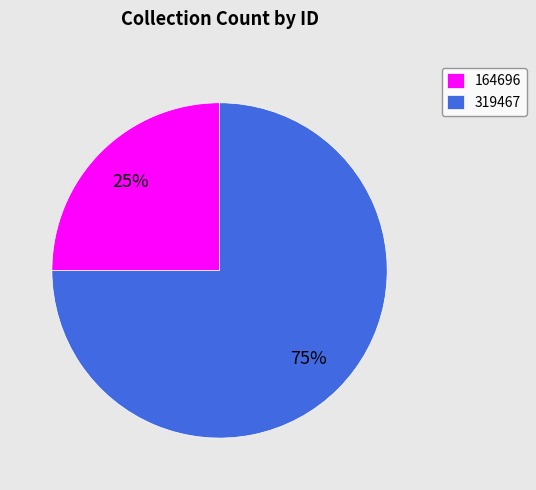

To the nearest percent, what is the average slice percentage?

50%